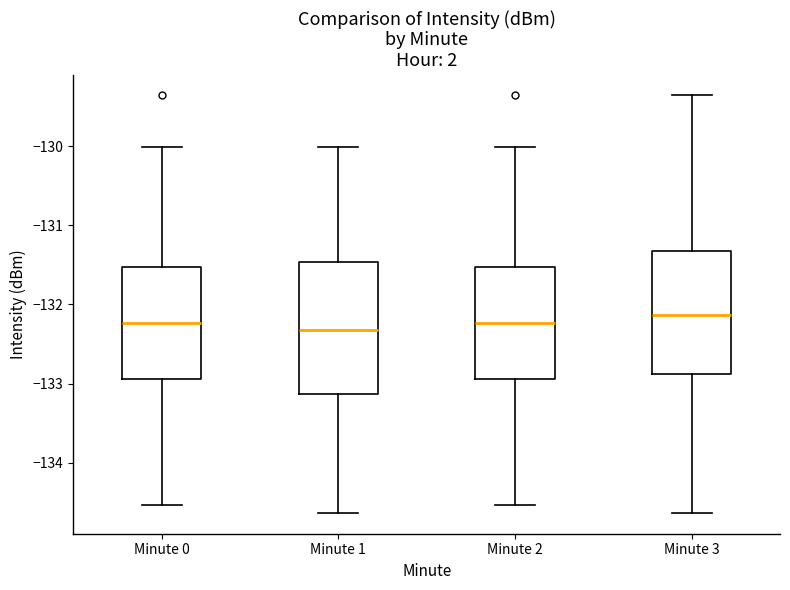

Reading left to right, transcribe this box plot: for each box, give where its median line is, the range the box spans, and where its two whiskers end, as read against the y-axis. The values are not printed on the chart, so give them approximately, as read against the axis.

Minute 0: median -132.2, box -132.9 to -131.5, whiskers -134.5 to -130.0
Minute 1: median -132.3, box -133.1 to -131.5, whiskers -134.6 to -130.0
Minute 2: median -132.2, box -132.9 to -131.5, whiskers -134.5 to -130.0
Minute 3: median -132.1, box -132.9 to -131.3, whiskers -134.6 to -129.4